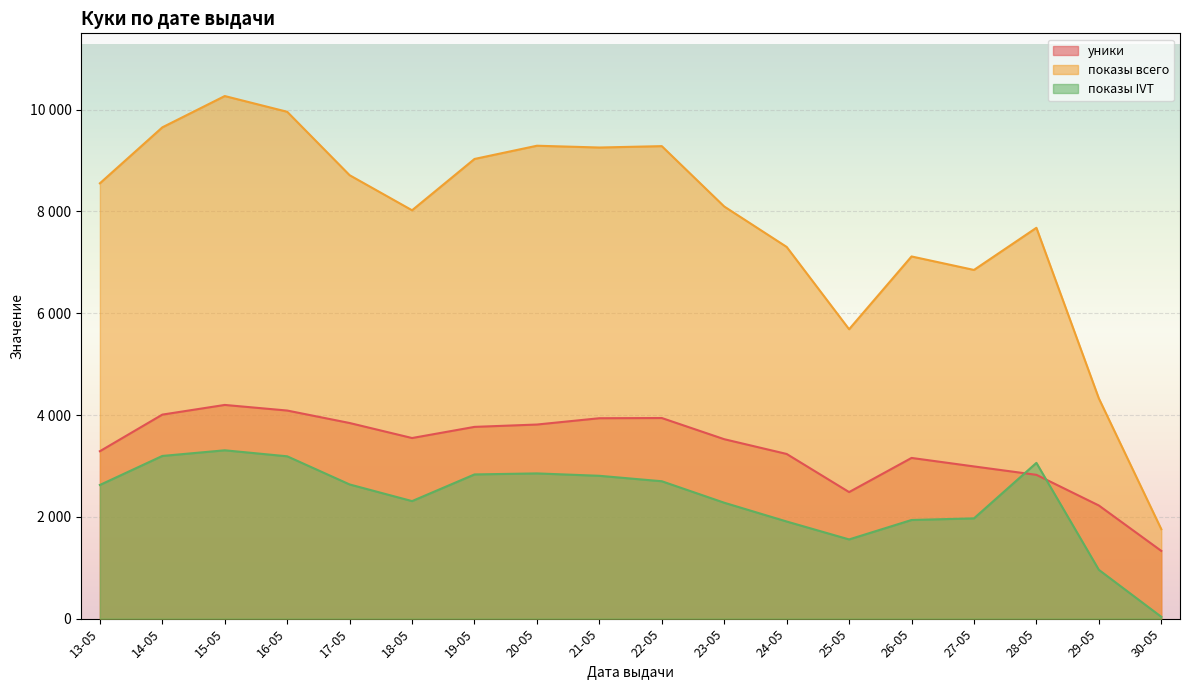

Is the value of показы всего at 25-05 greater than the value of уники at 15-05?

Yes